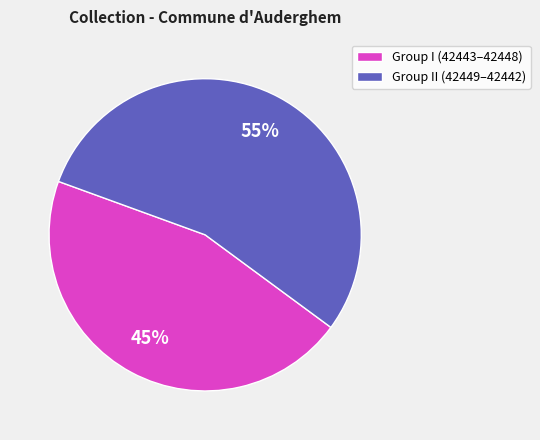

Between Group I (42443–42448) and Group II (42449–42442), which is larger?

Group II (42449–42442)